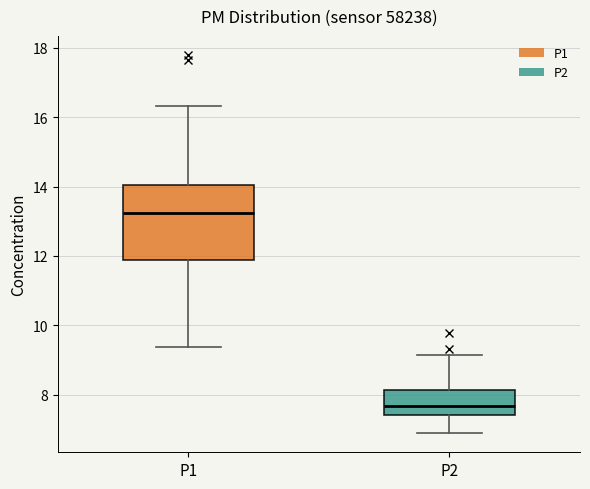

Where is the lower edge of the box for P1 on the y-axis? The values are not printed on the chart, so give them approximately, as read against the axis.

11.8